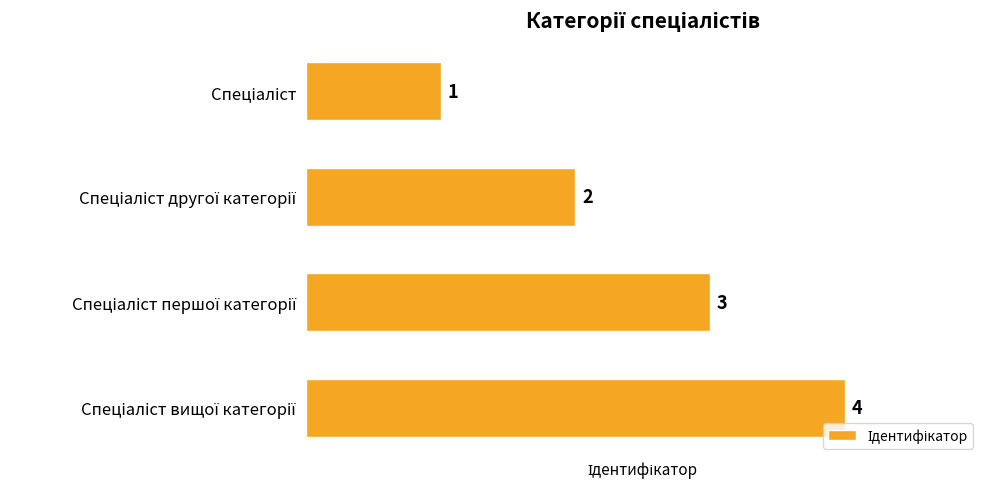

What is the difference between the maximum and minimum values?

3